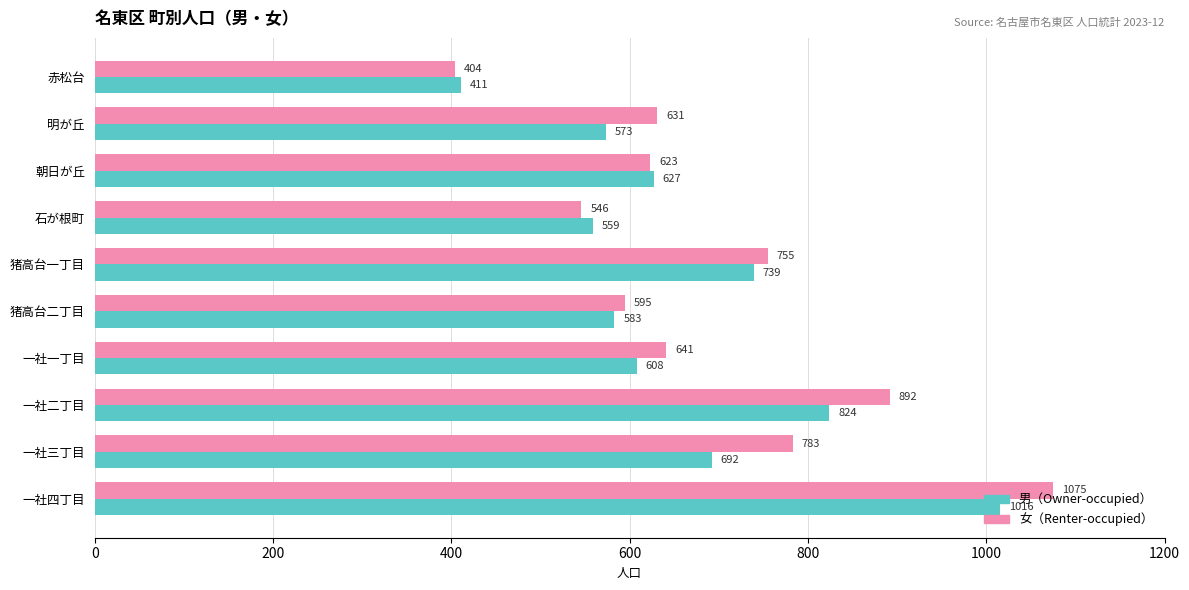

What is the maximum value shown in the chart?

1075